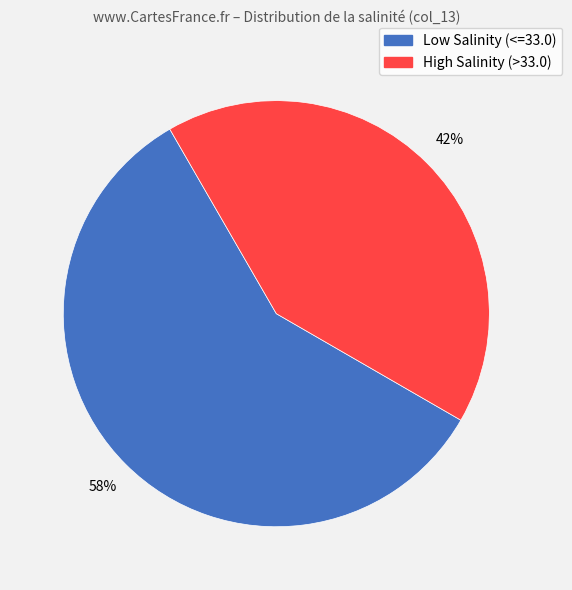

Is there any slice that represents more than half of the pie?

Yes